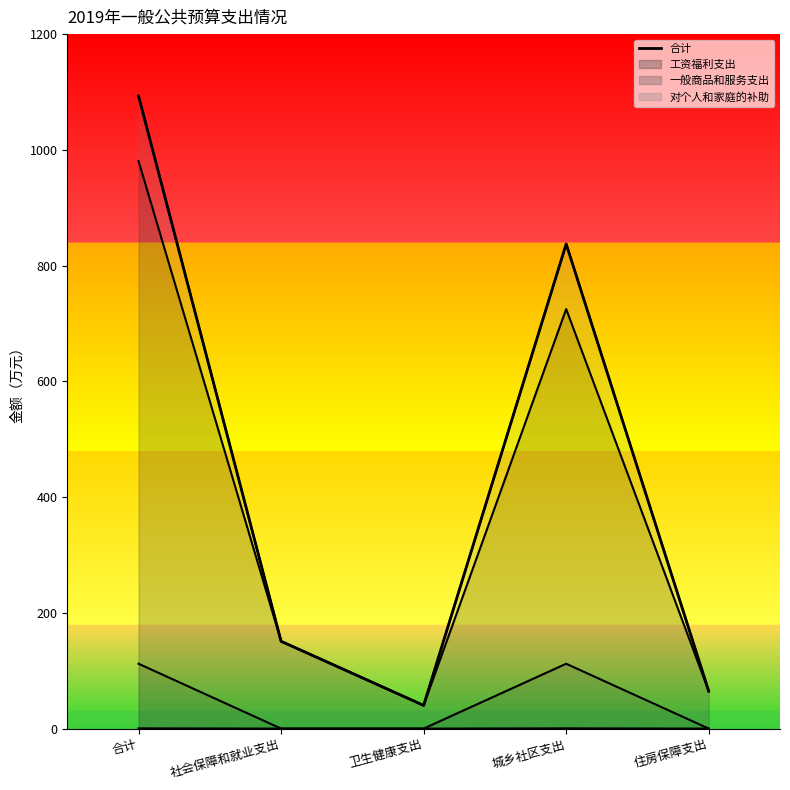

At how many categories does at least one series exceed 819?

2